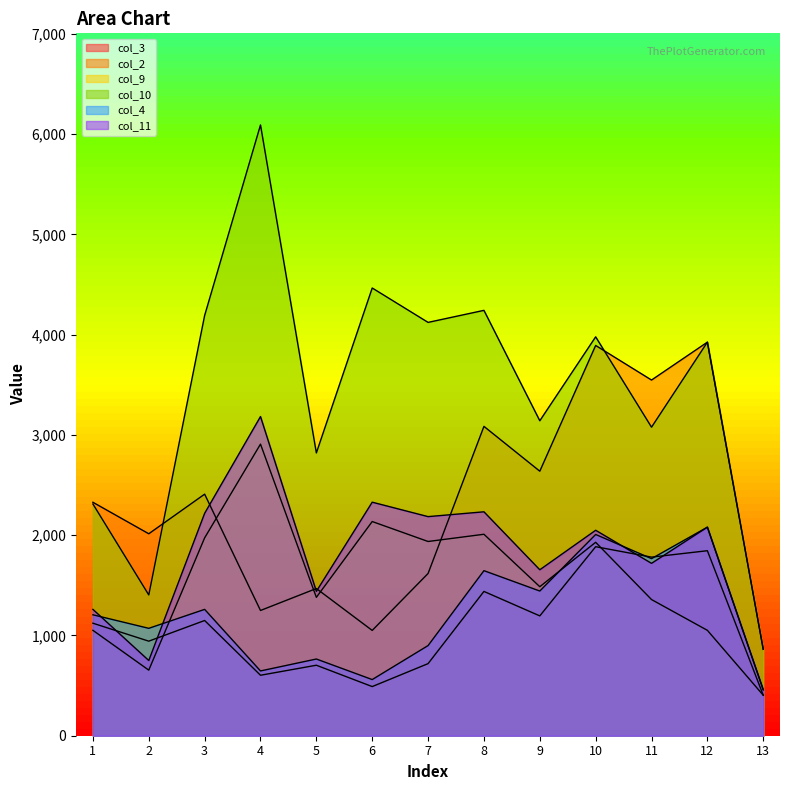

What is the sum of all col_11 values?

23559